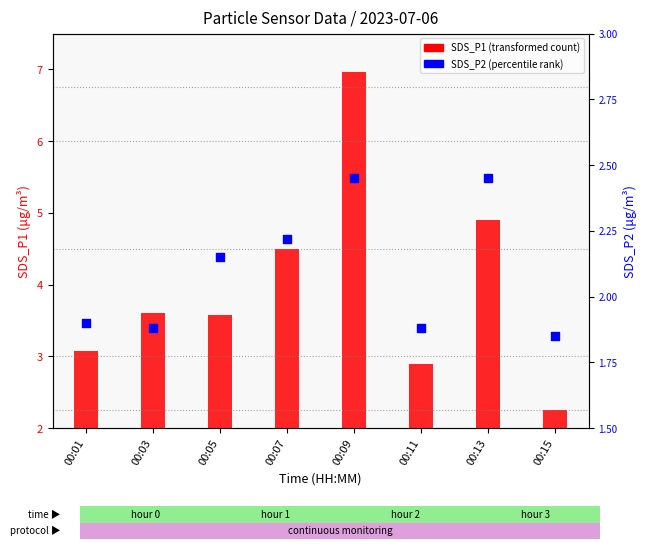

What is the total value across all series at 00:03?

5.5